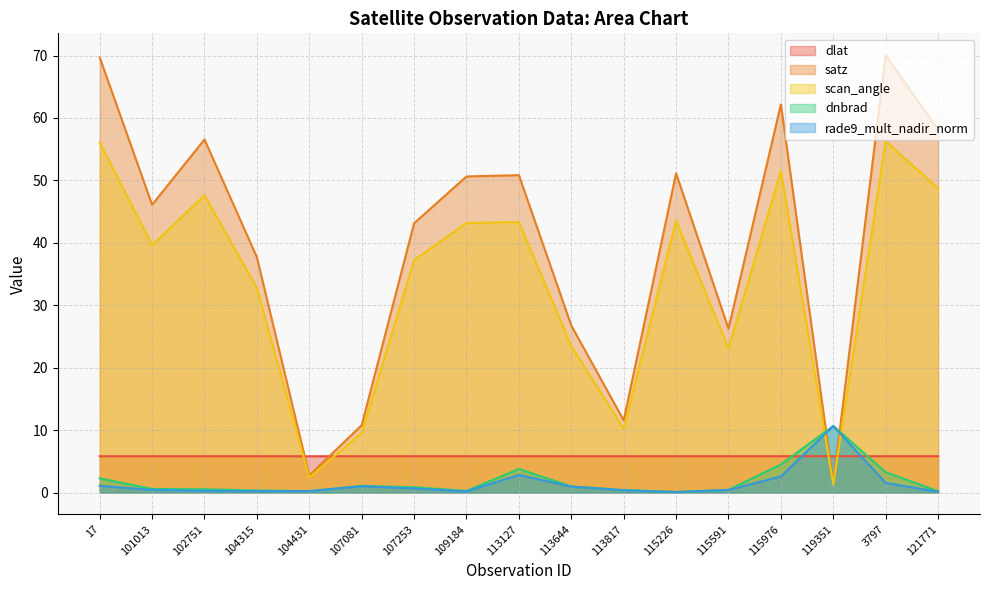

Which category has the lowest value in the dnbrad series?

115226